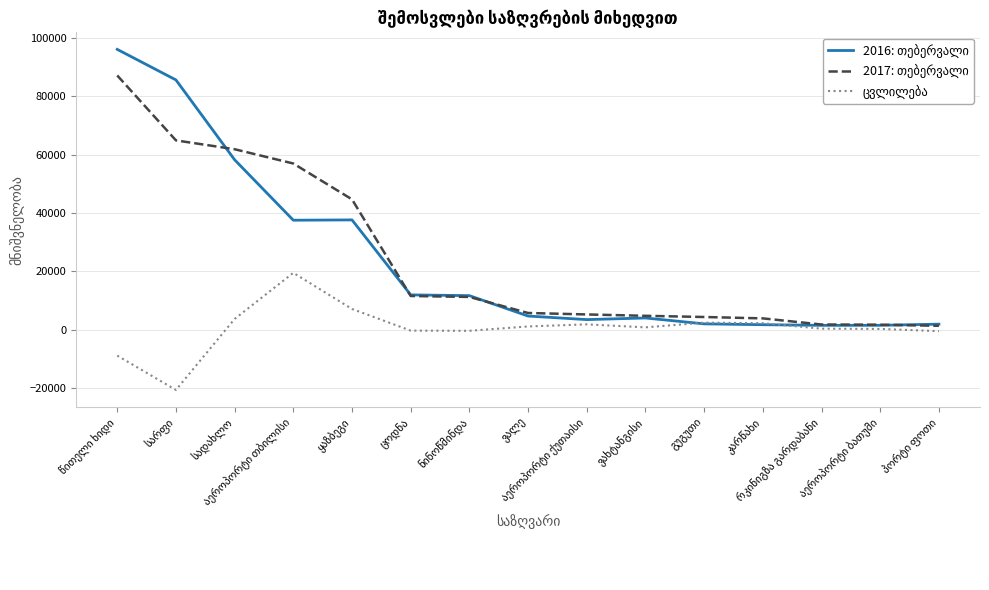

What is the smallest value displayed?

-20728